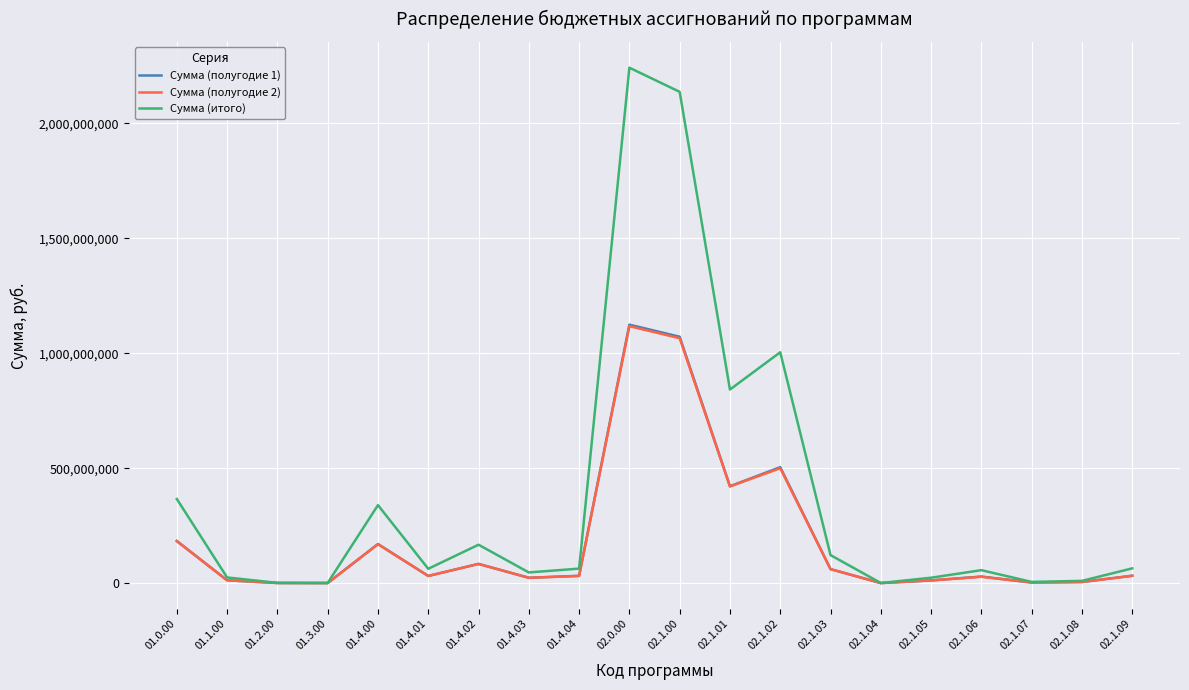

How many lines are shown in the chart?

3